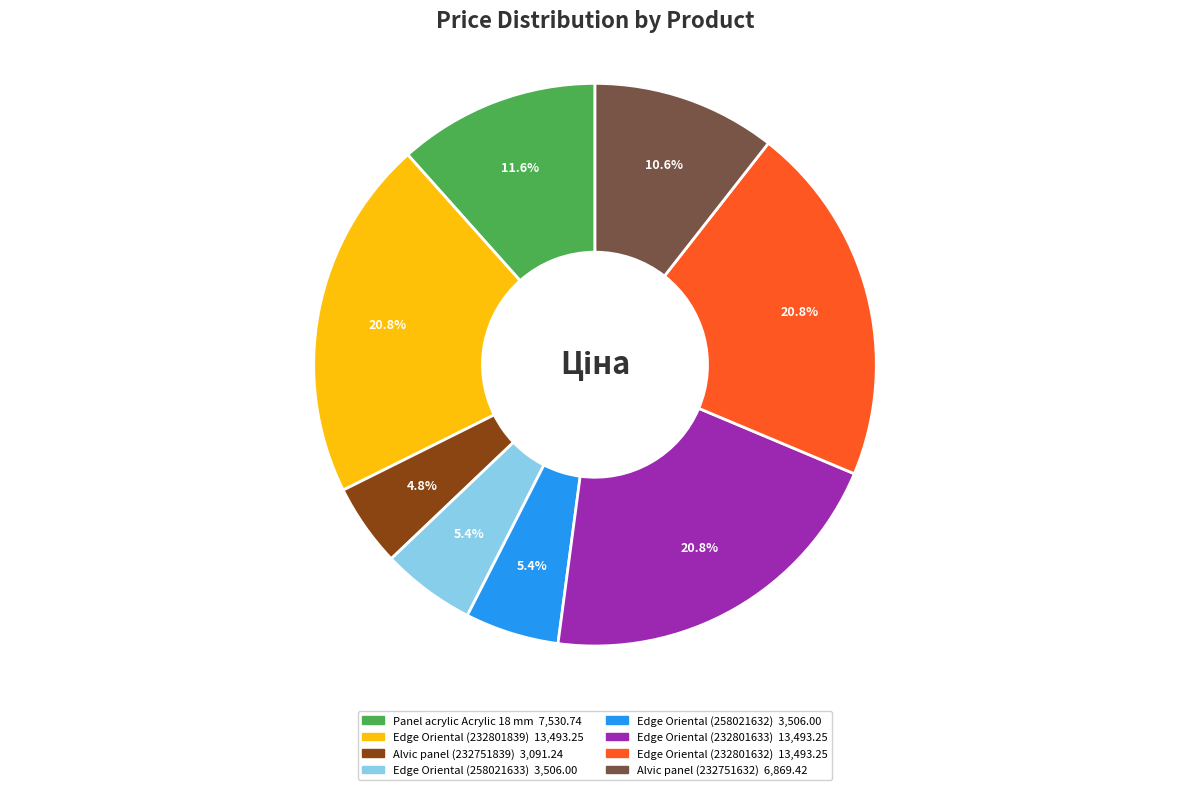

Is there any slice that represents more than half of the pie?

No